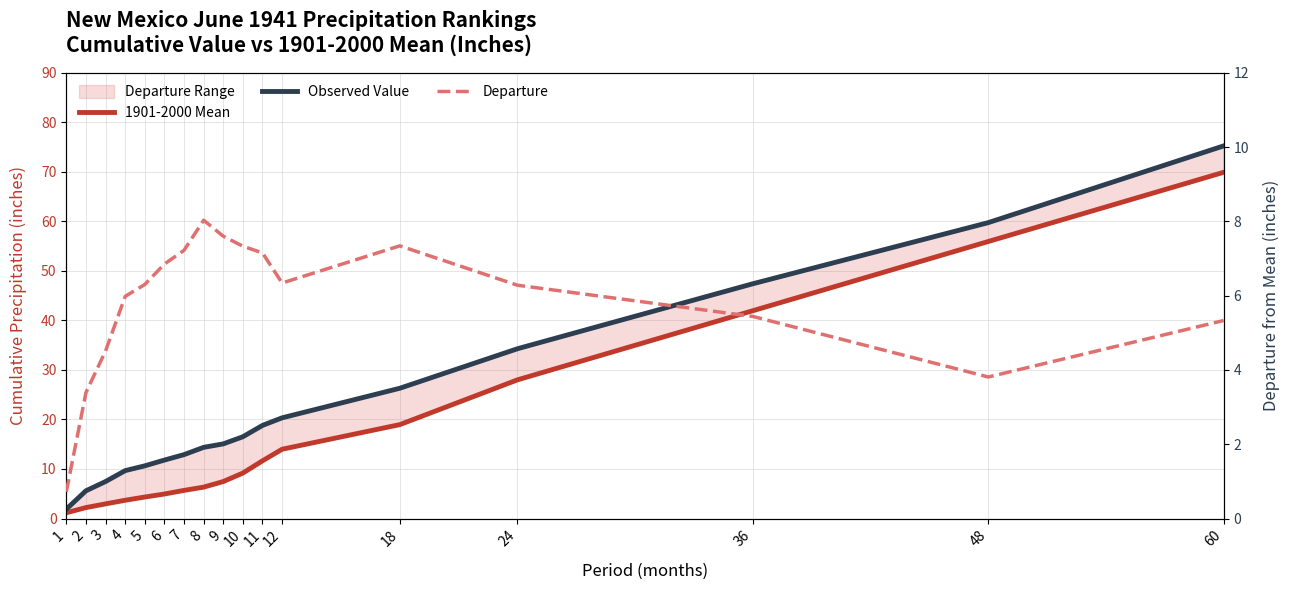

List the series in order of their overall mean, highest first.

Observed Value, 1901-2000 Mean, Departure